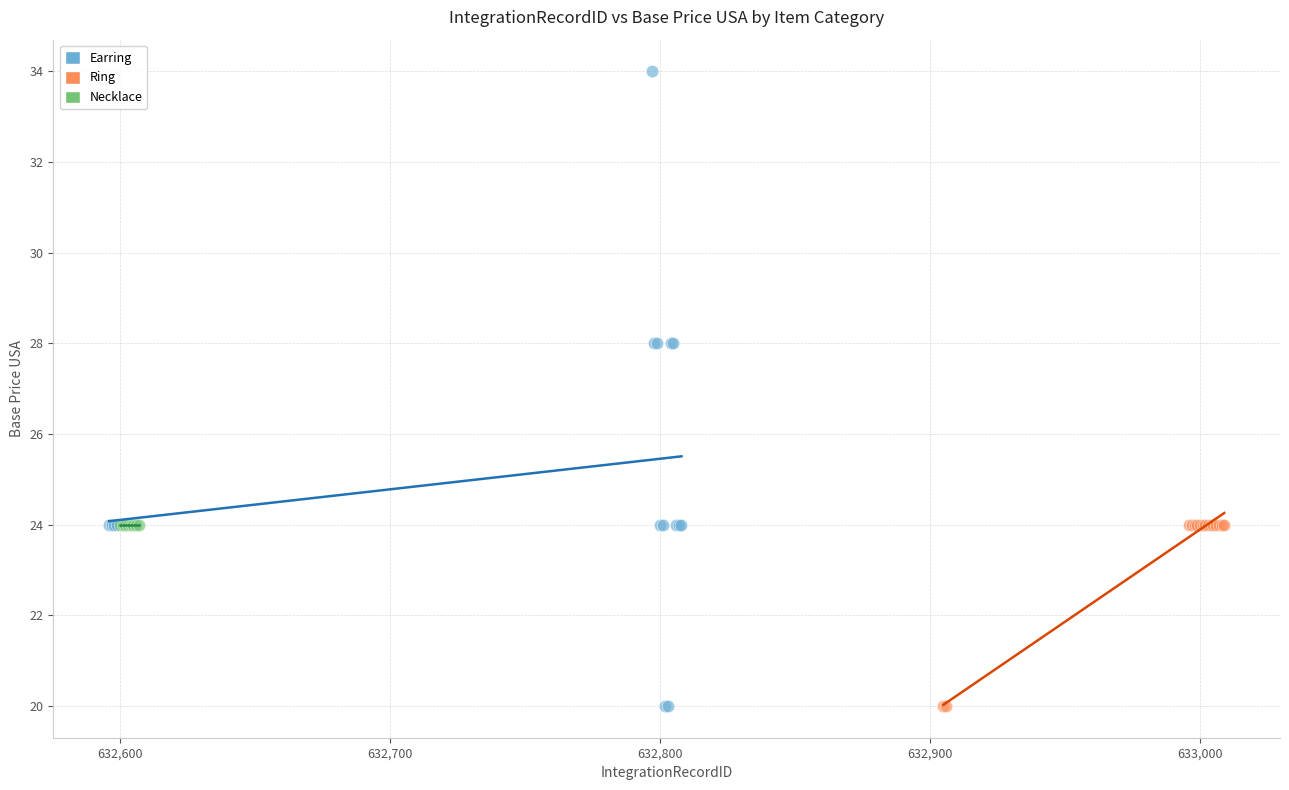

What are all the series names shown in the legend?

Earring, Ring, Necklace